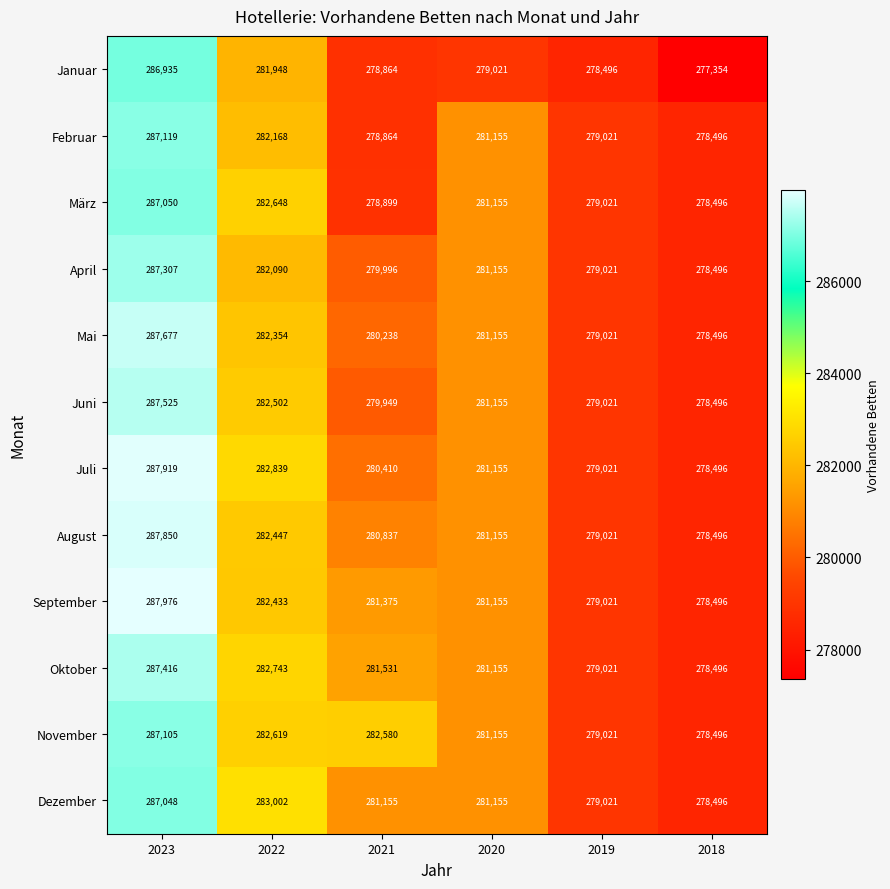

At which category is the sum across all series the highest?

2023